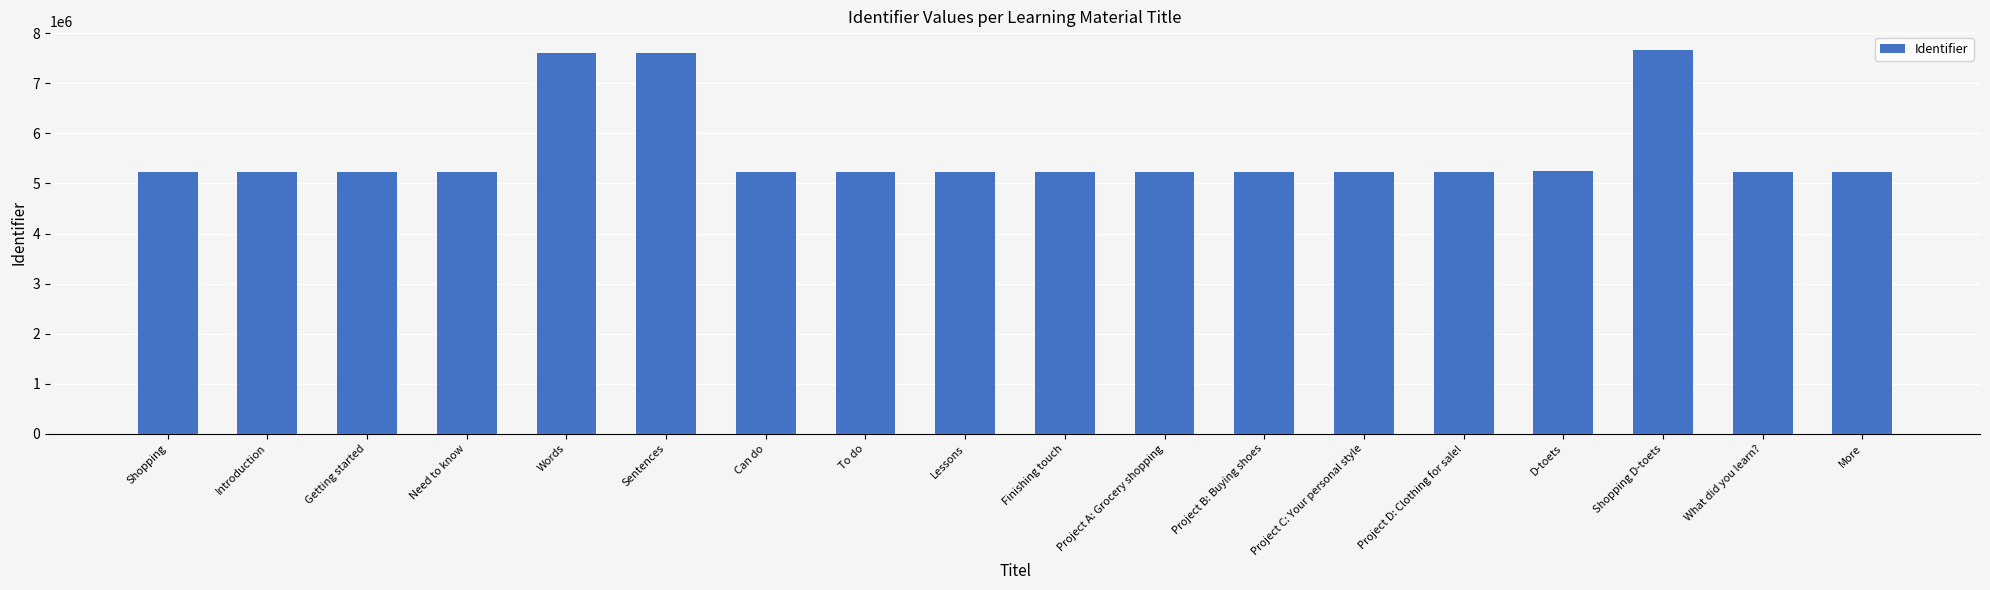

Where does the data first go above 5228948?

Words